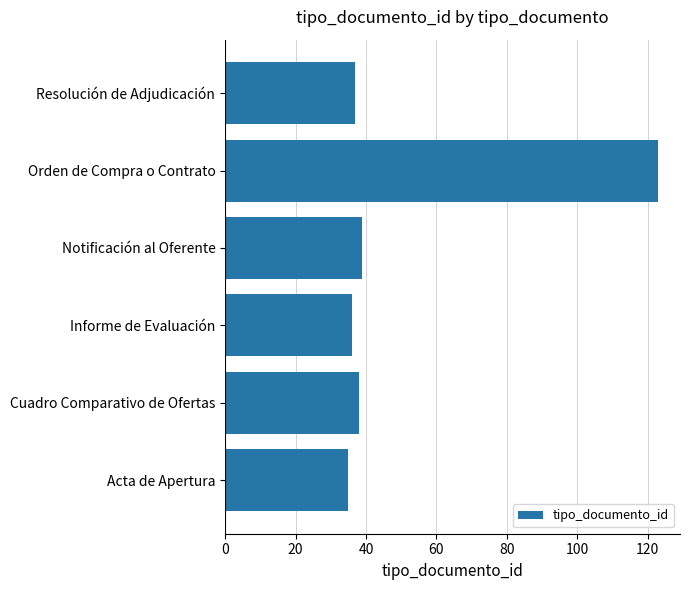

The chart shows a value of 22 at Resolución de Adjudicación. True or false?

False